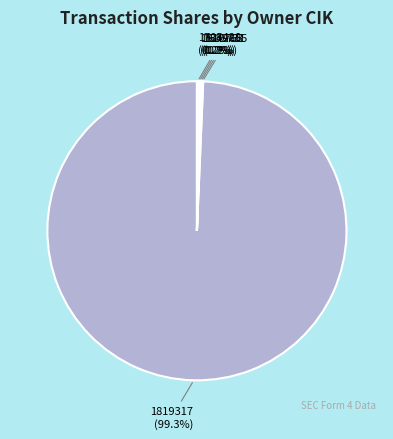

Which category has the biggest portion of the pie?

1819317